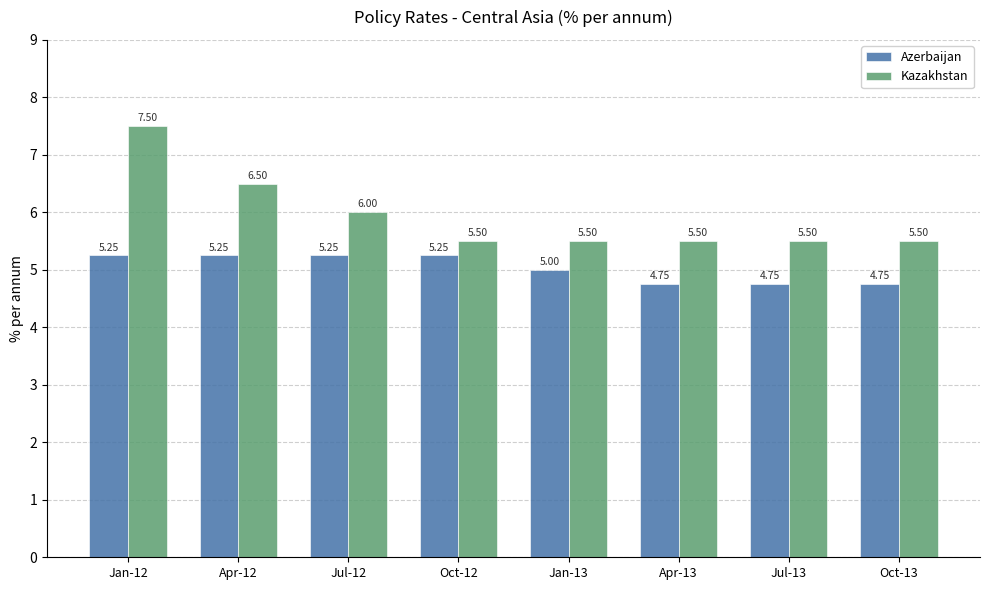

Which series changed the most between Oct-12 and Oct-13?

Azerbaijan